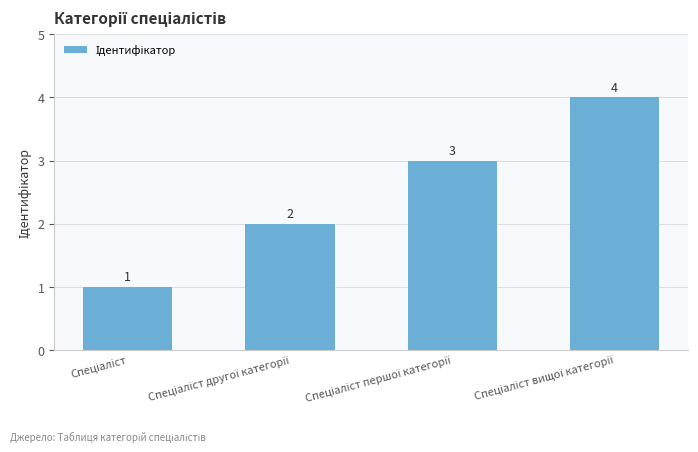

Count the values in the range 2 to 4.

3